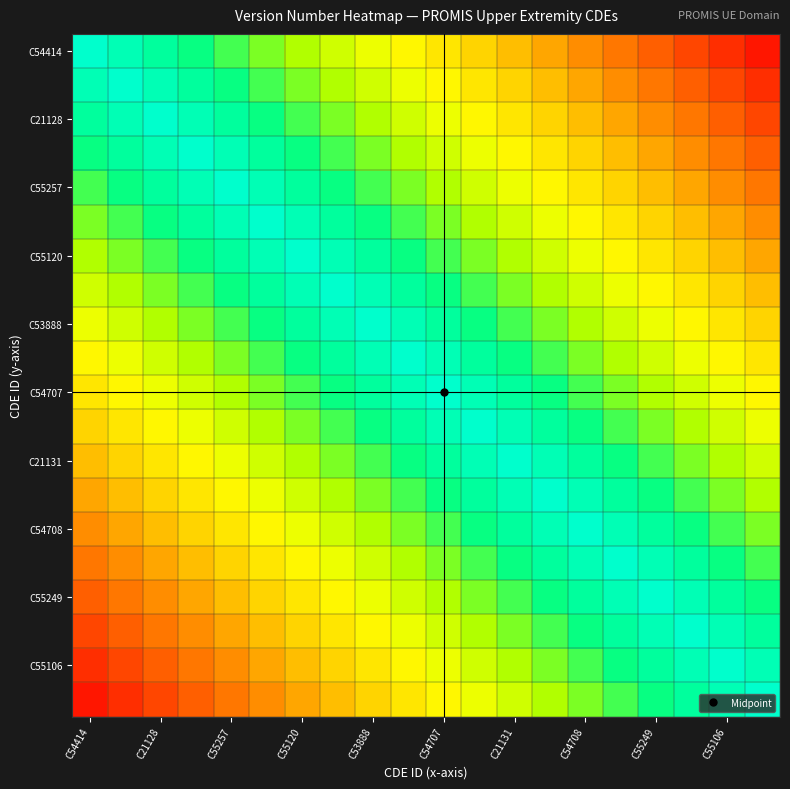

At which category does the chart reach its peak across all series?

C54414